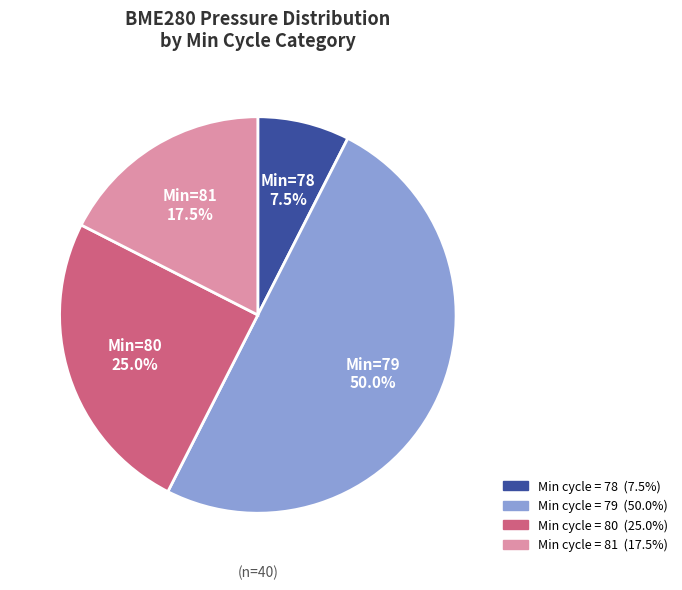

How many slices are in this pie chart?

4